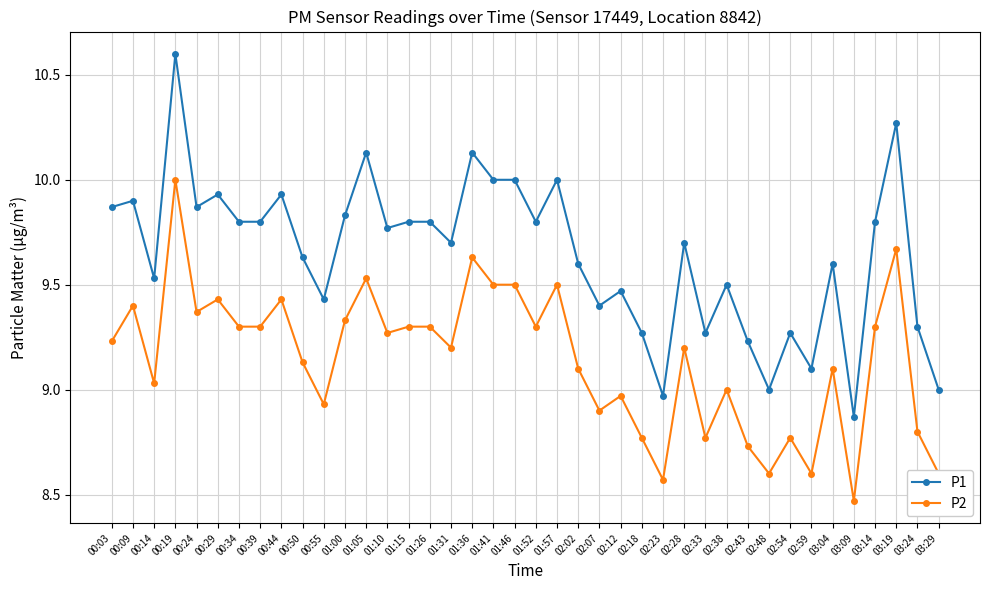

What are all the series names shown in the legend?

P1, P2